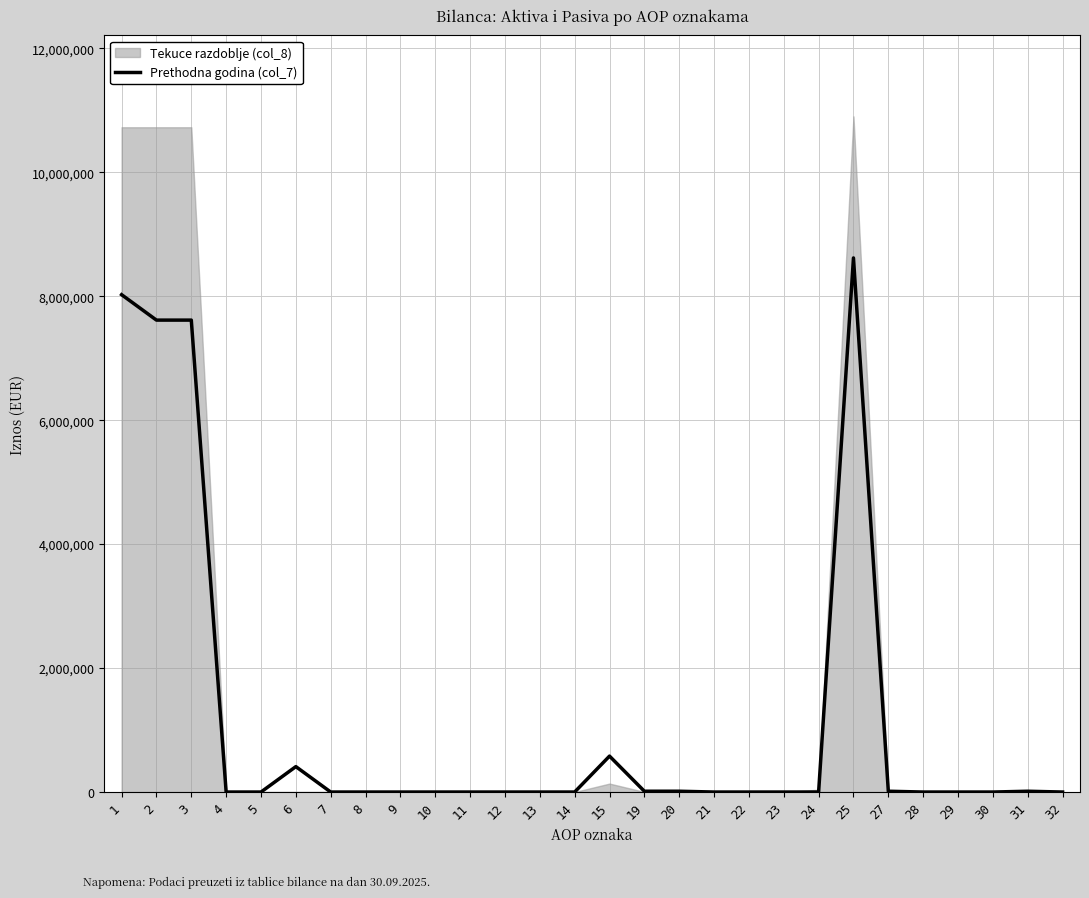

How many lines are shown in the chart?

1